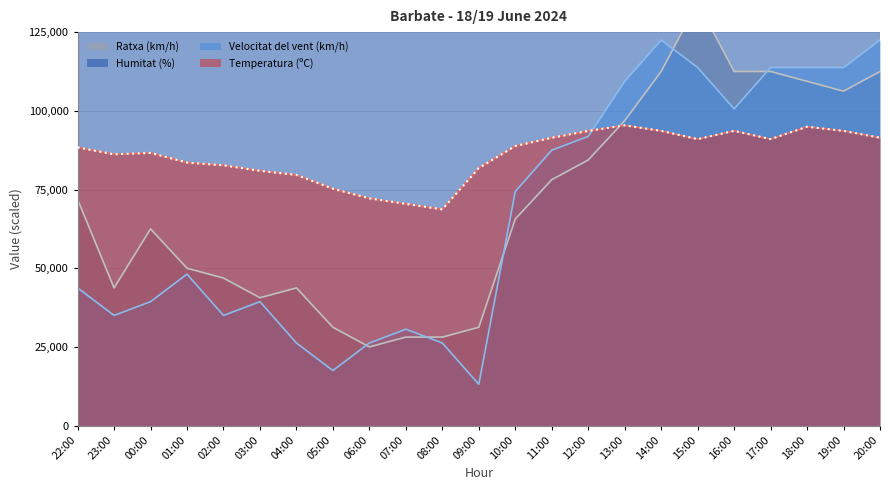

What is the approximate value of Ratxa (km/h) at 03:00?

40625.0